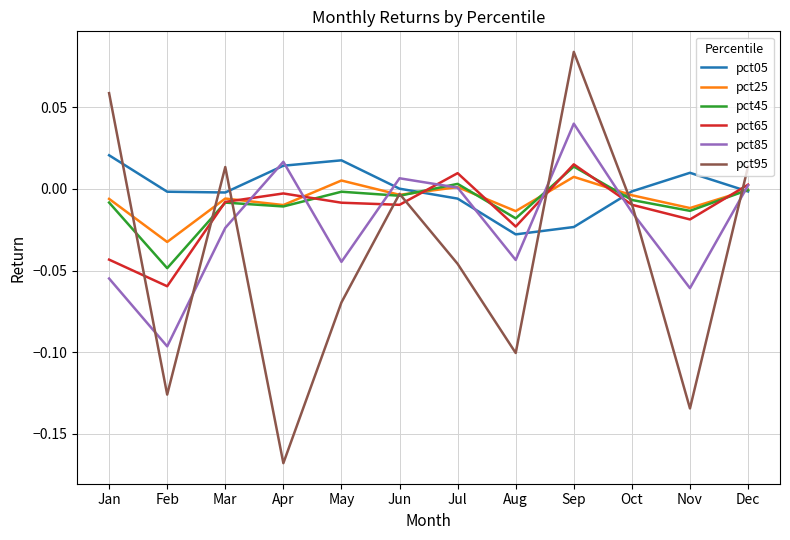

Is the value of pct45 at Jan greater than the value of pct95 at Feb?

Yes